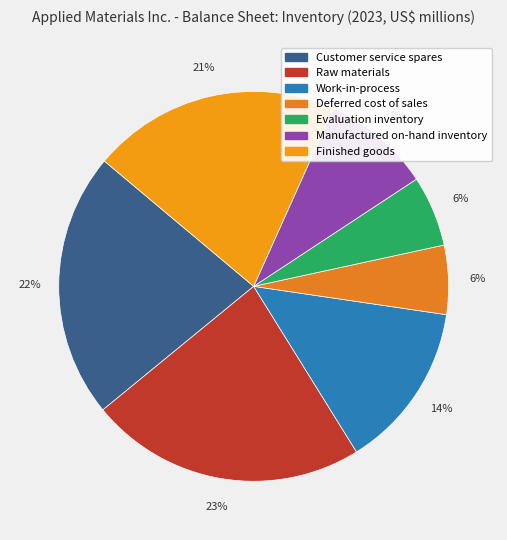

How many segments does this pie chart have?

7